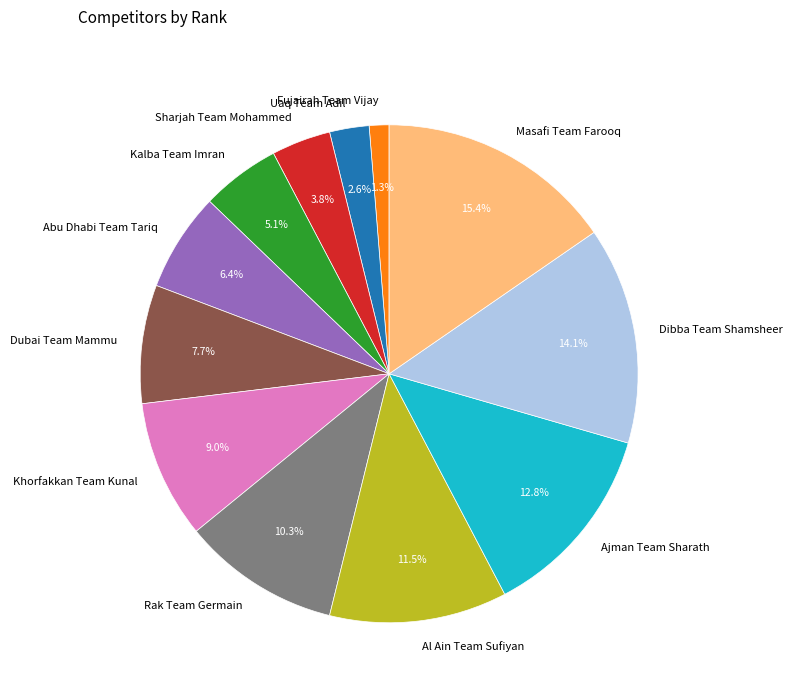

Between Abu Dhabi Team Tariq and Khorfakkan Team Kunal, which is larger?

Khorfakkan Team Kunal